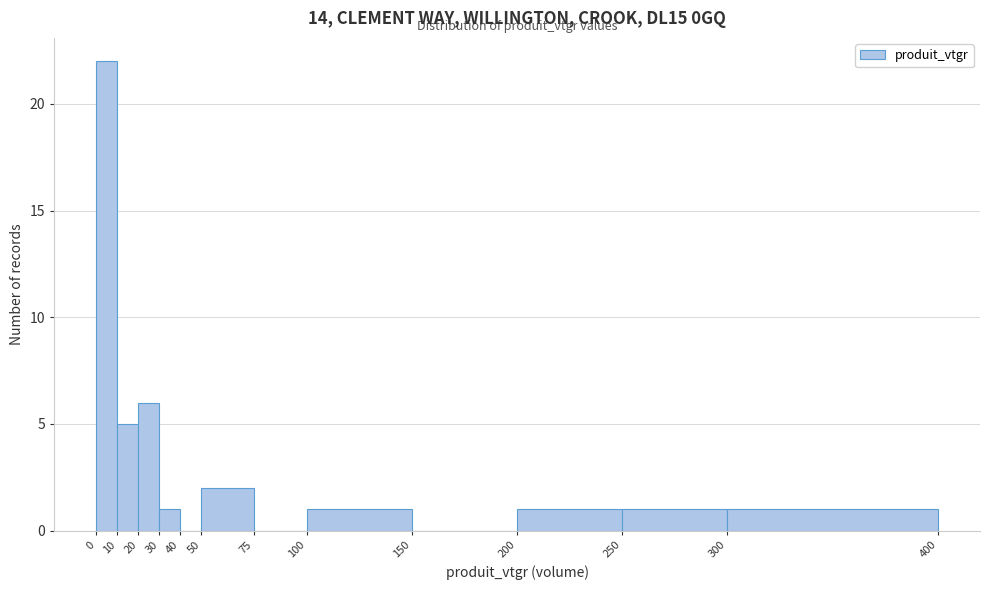

Which range on the x-axis has the tallest bar?

0 to 10